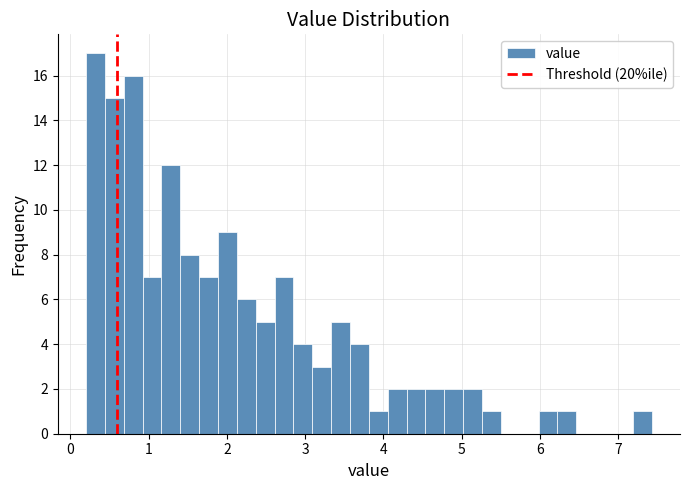

Around what value on the x-axis is the tallest bar? Give the approximate position of its centre, as read against the axis.

0.3